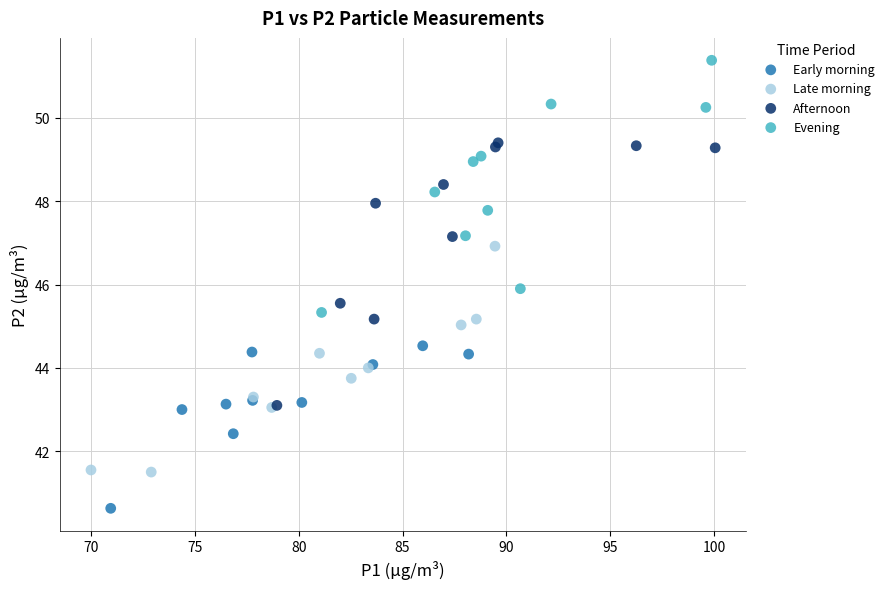

Which series reaches the minimum Y coordinate?

Early morning